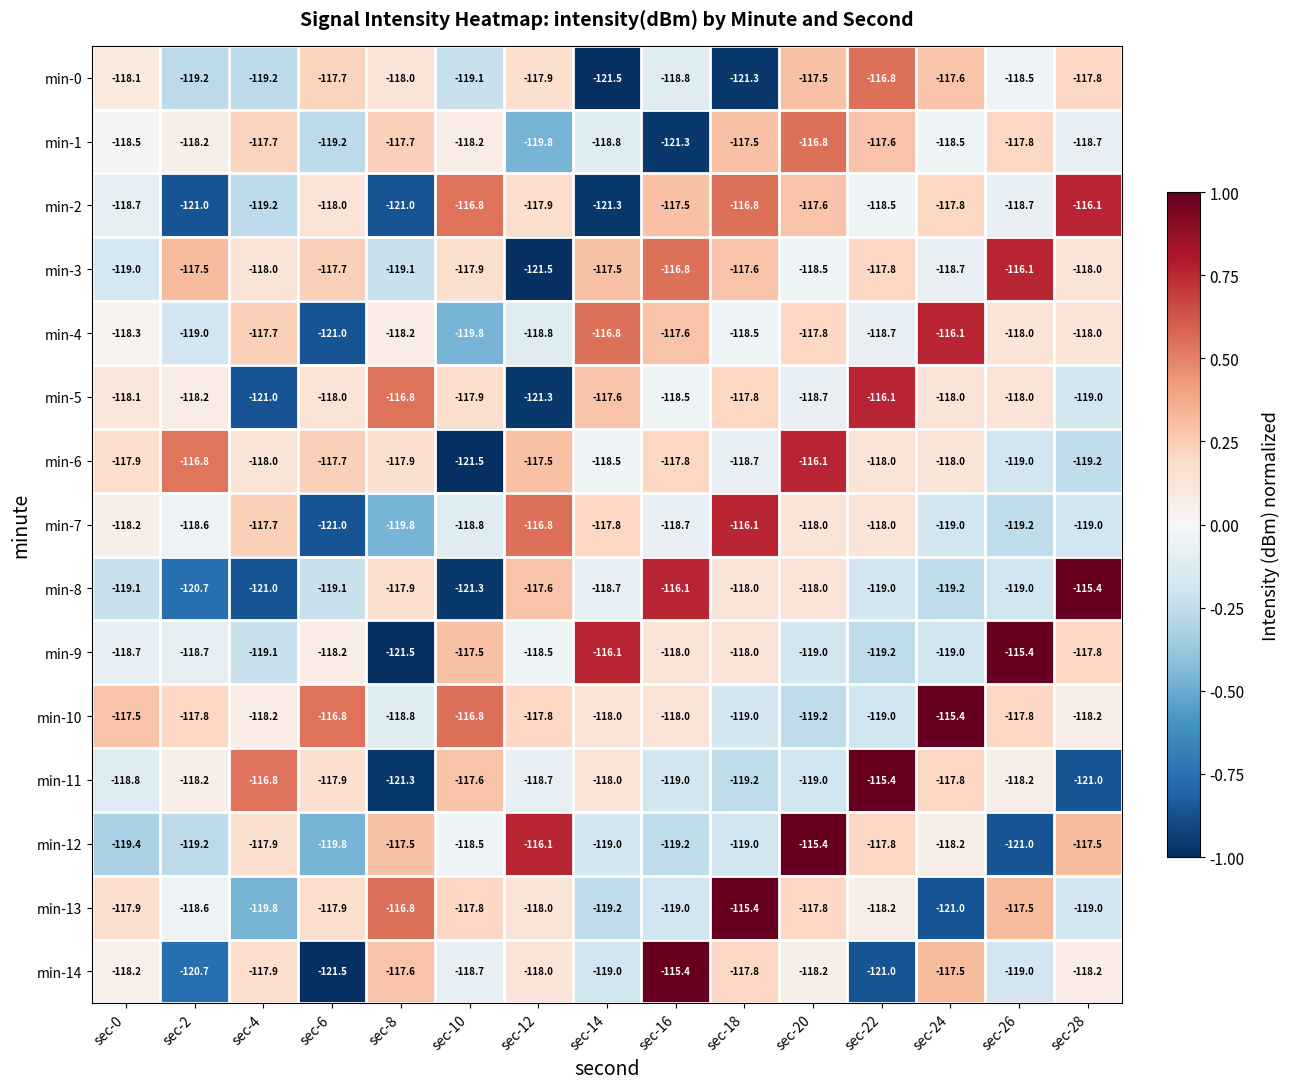

Count the number of data series in this chart.

15